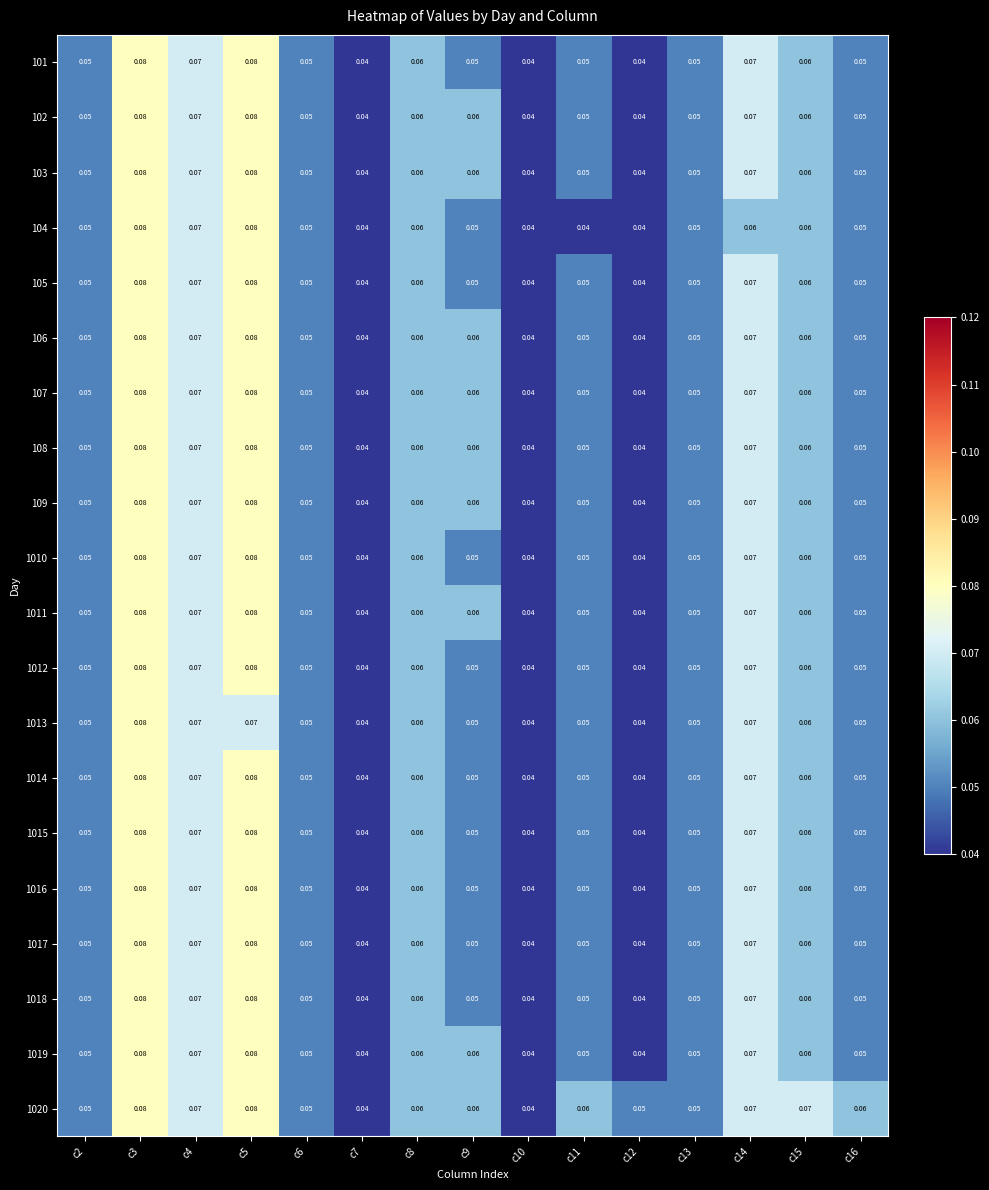

At which category is the sum across all series the highest?

c3